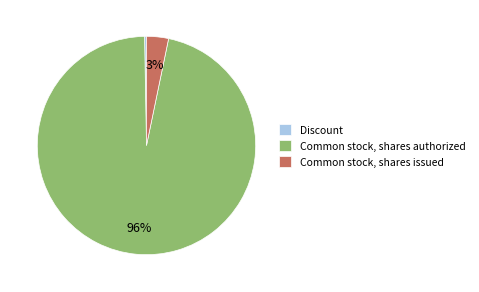

What percentage is the Common stock, shares issued slice, to the nearest percent?

3%